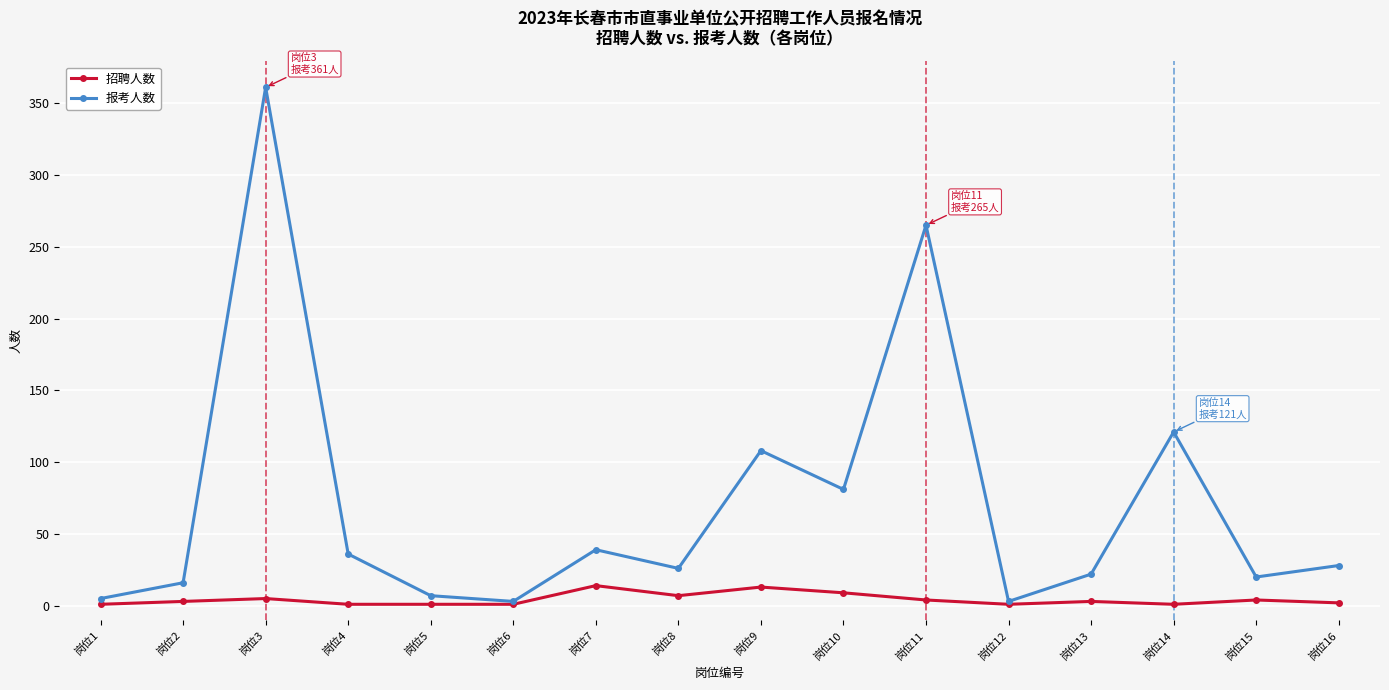

Is it true that 报考人数 equals 5 at 岗位1?

True